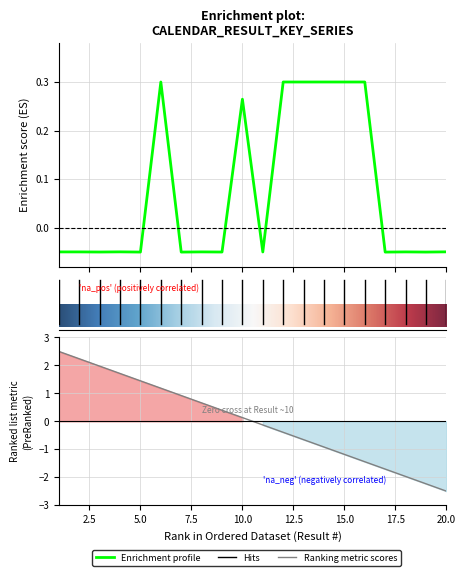

How many values are between 0 and 1?

7